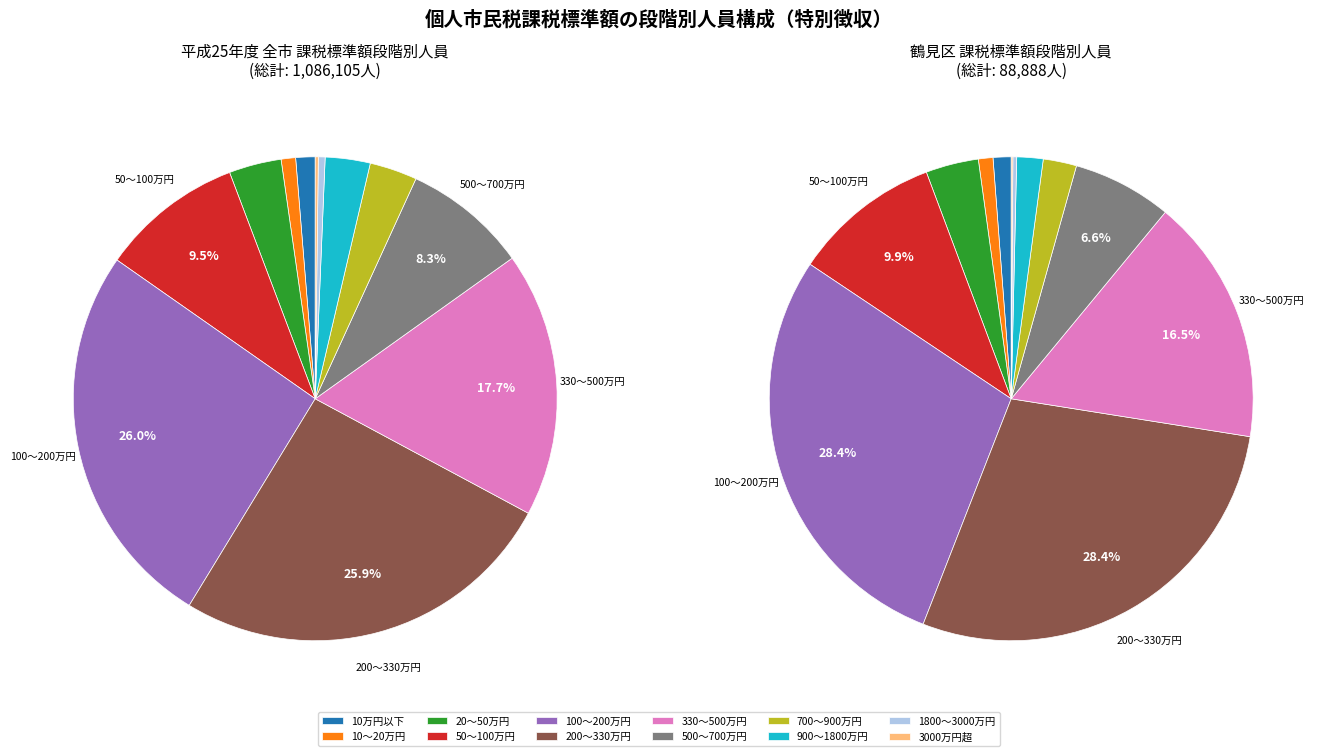

What is the ratio of the value at 10万円以下 to the value at 50万円を超え100万円以下?

0.1